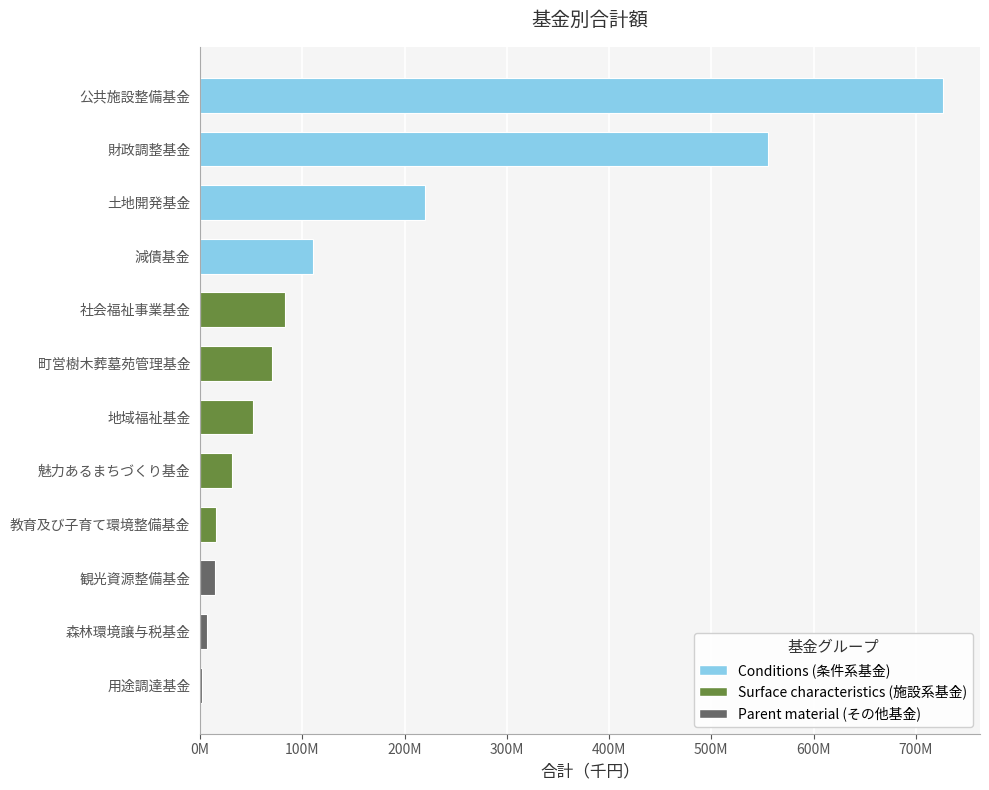

The value at 用途調達基金 is 1500000. True or false?

True